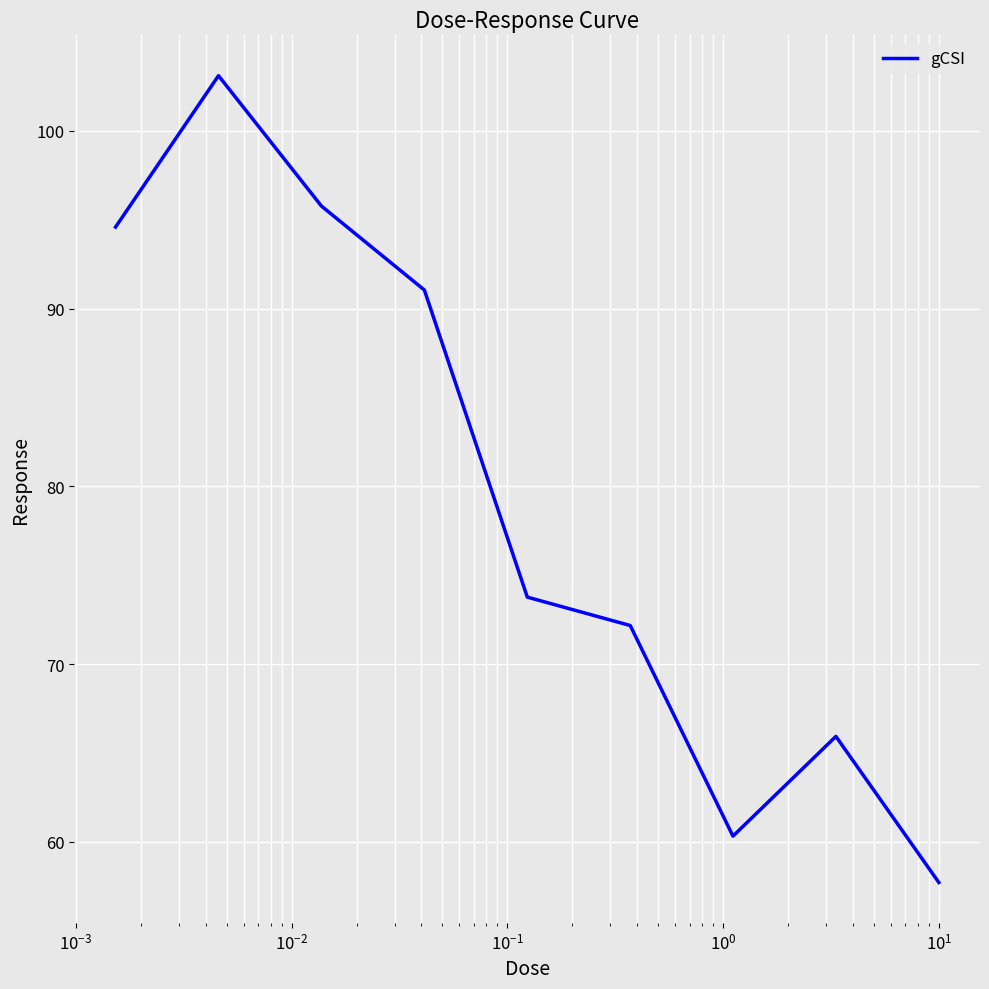

What is the maximum value shown in the chart?

103.1